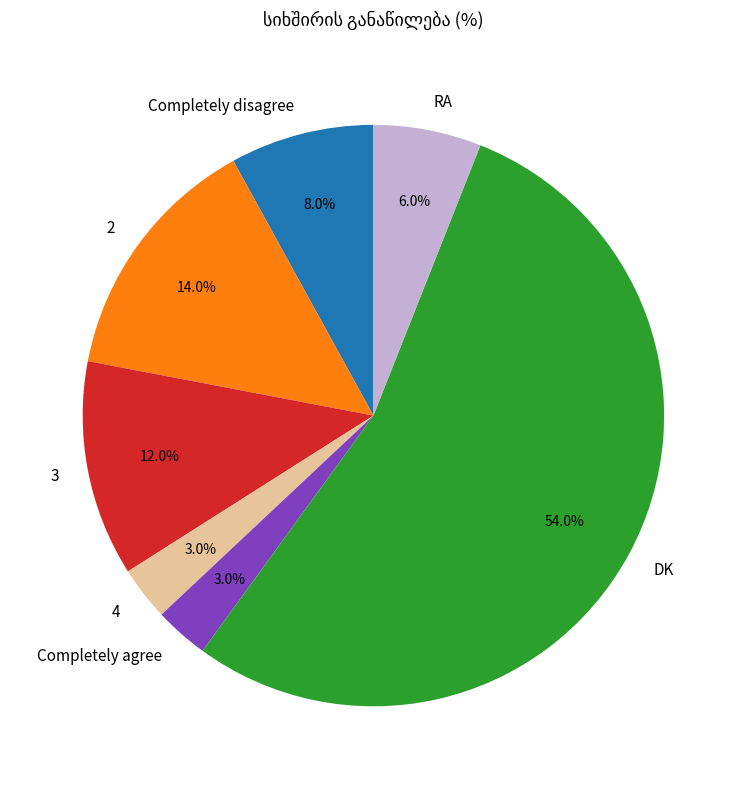

To the nearest percent, what is the difference between the largest and smallest slice percentages?

51%